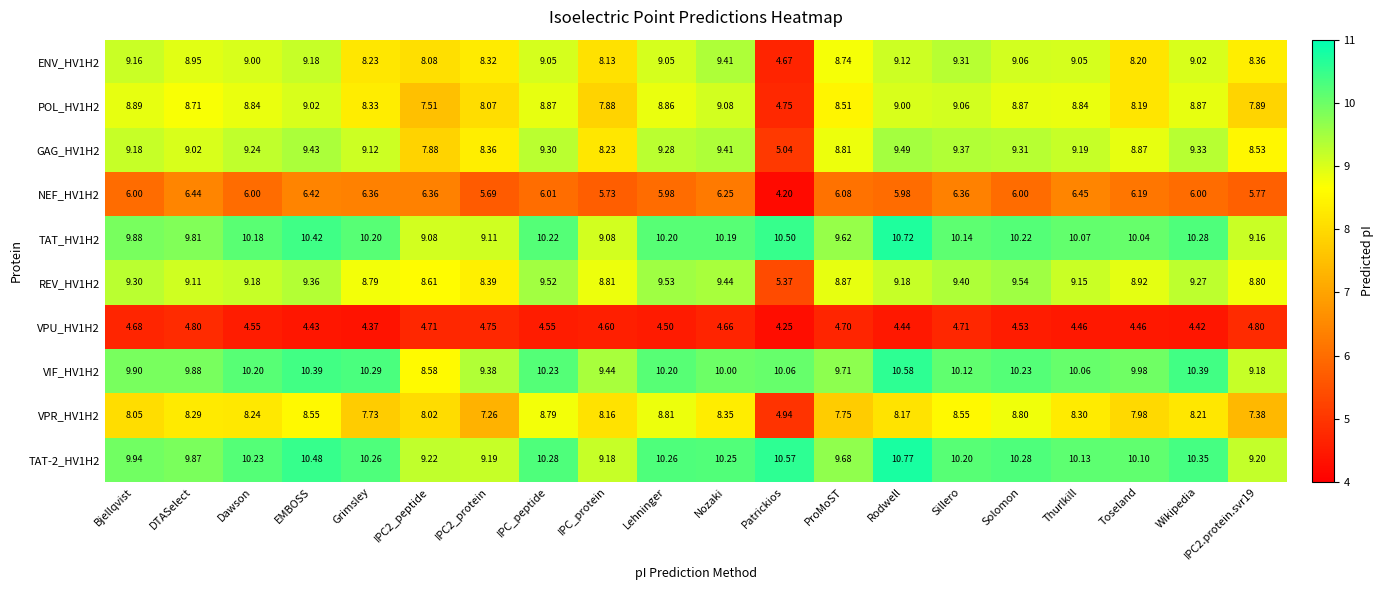

How many categories are shown in the chart?

20